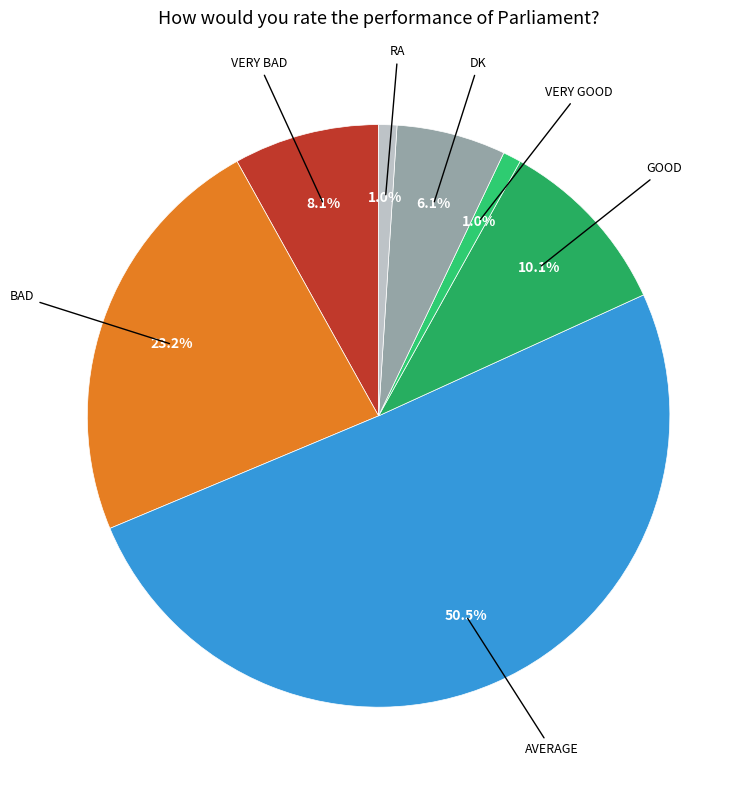

Rank the categories by value from lowest to highest.

Very good, RA, DK, Very bad, Good, Bad, Average